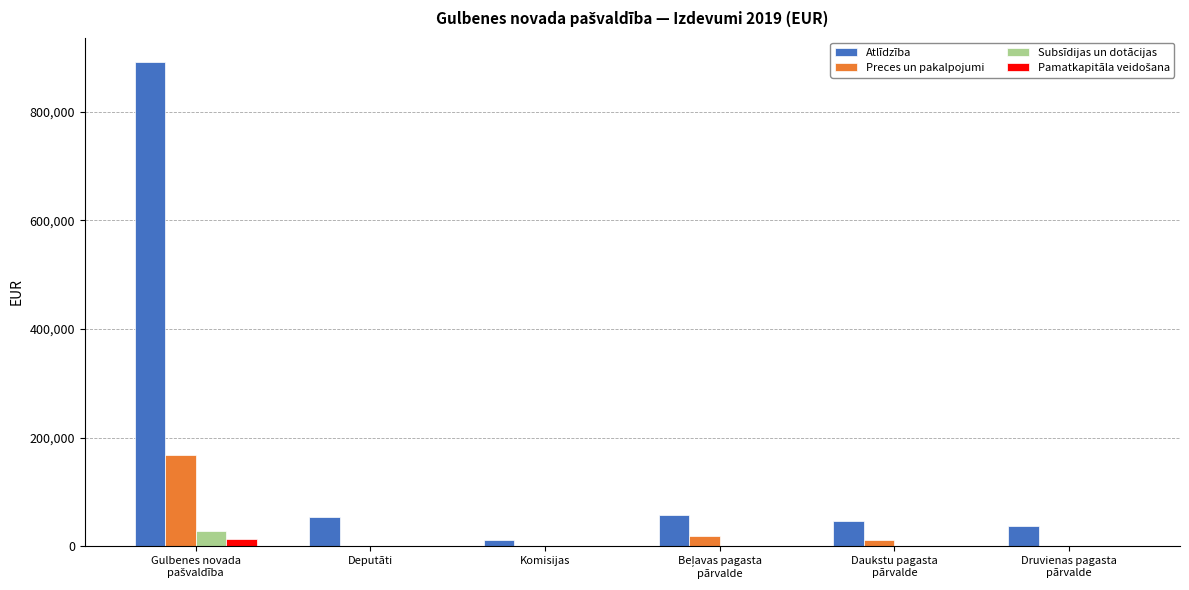

Which series has the largest total across all categories?

Atlīdzība